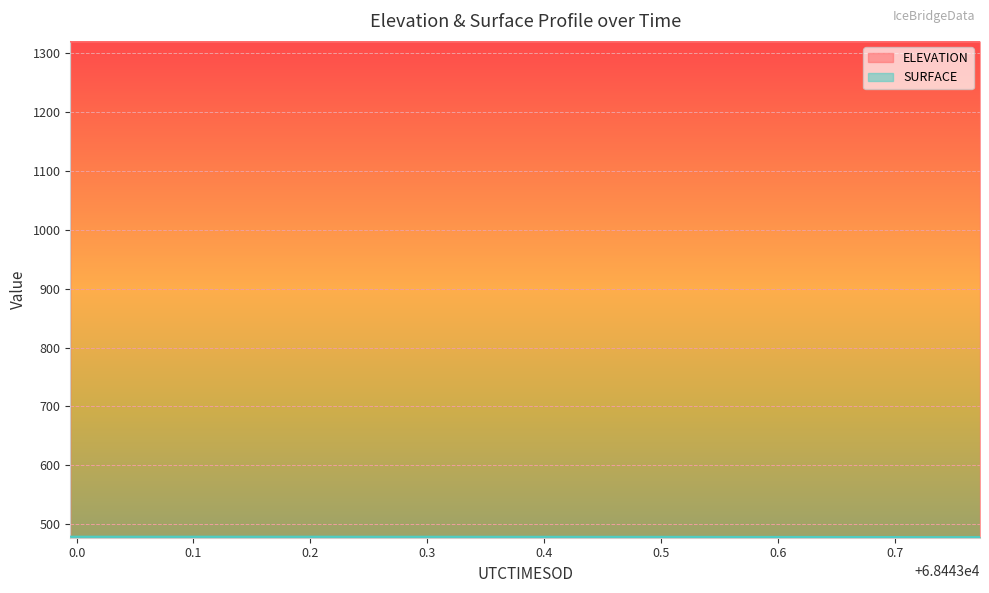

True or false: SURFACE and ELEVATION intersect in this chart.

False